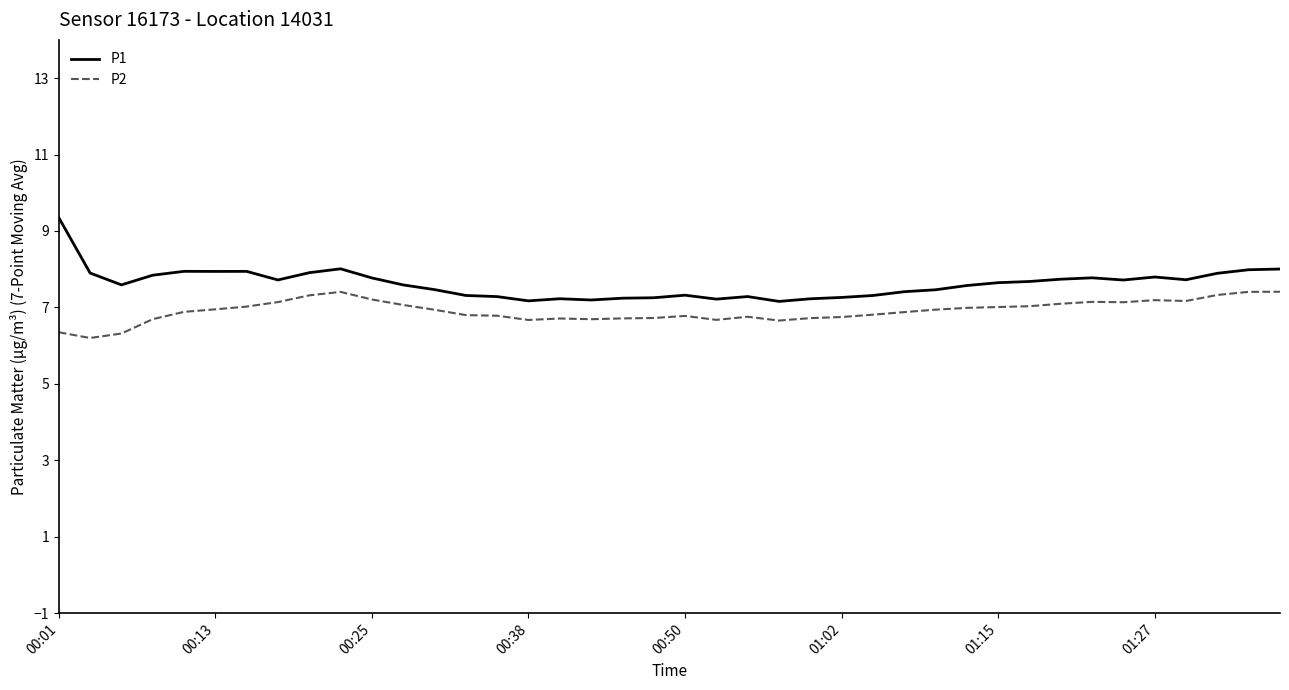

Which series has the largest range (max minus min)?

P1